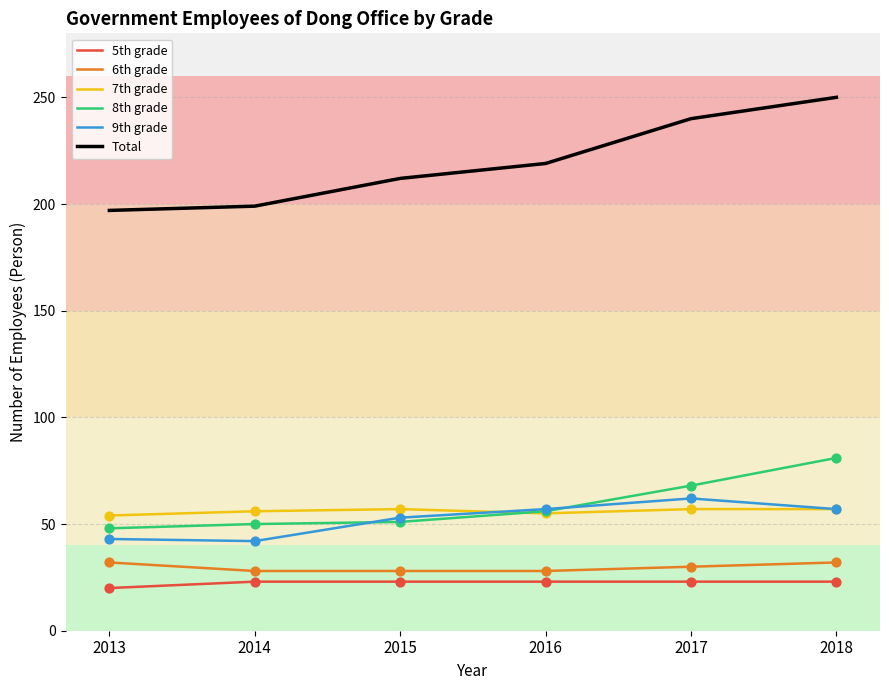

Is the value of 6th grade at 2017 greater than the value of 9th grade at 2017?

No